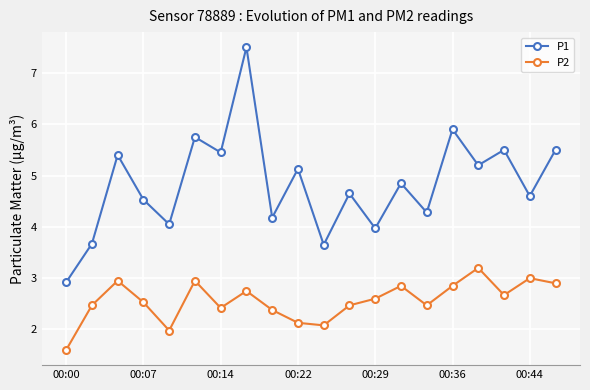

Which series has the largest range (max minus min)?

P1